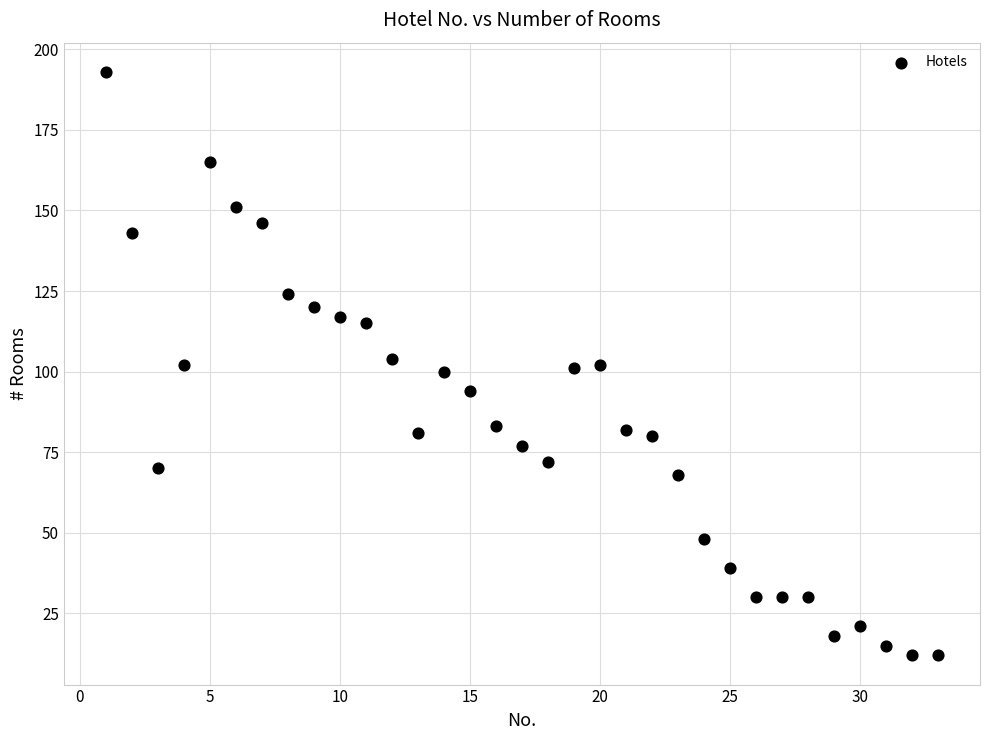

What is the range of Y values (max minus min)?

181